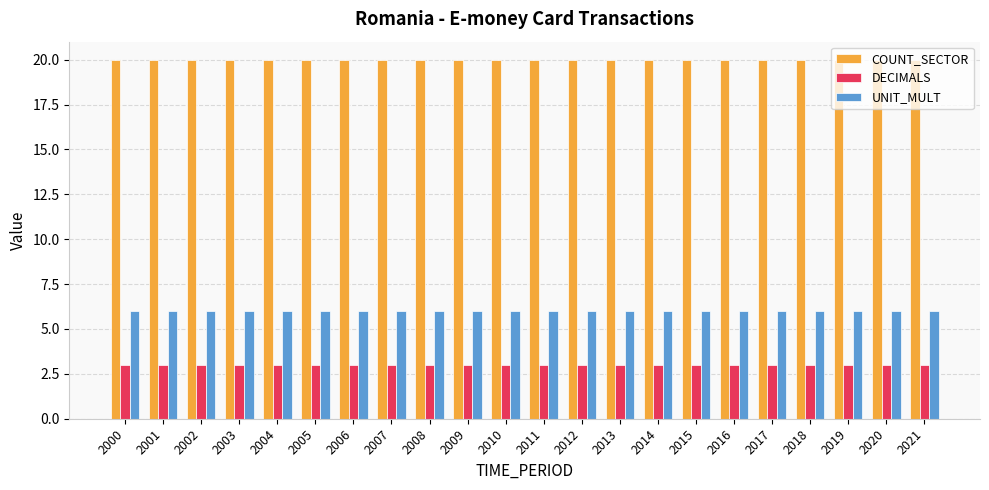

Read the COUNT_SECTOR value at 2000.

20